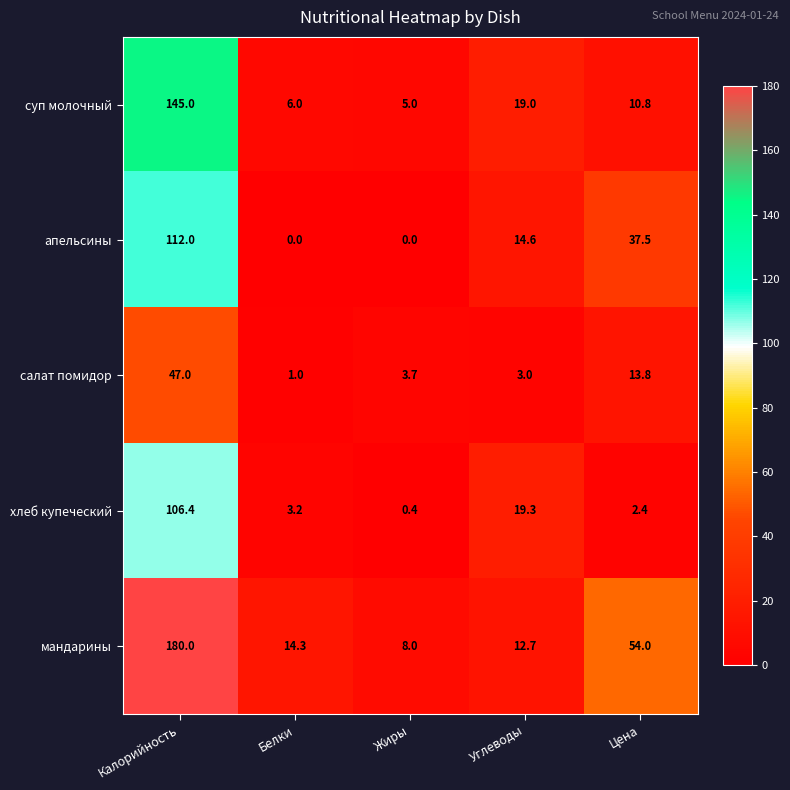

What is the difference between the second highest and second lowest values in the хлеб купеческий series?

16.9